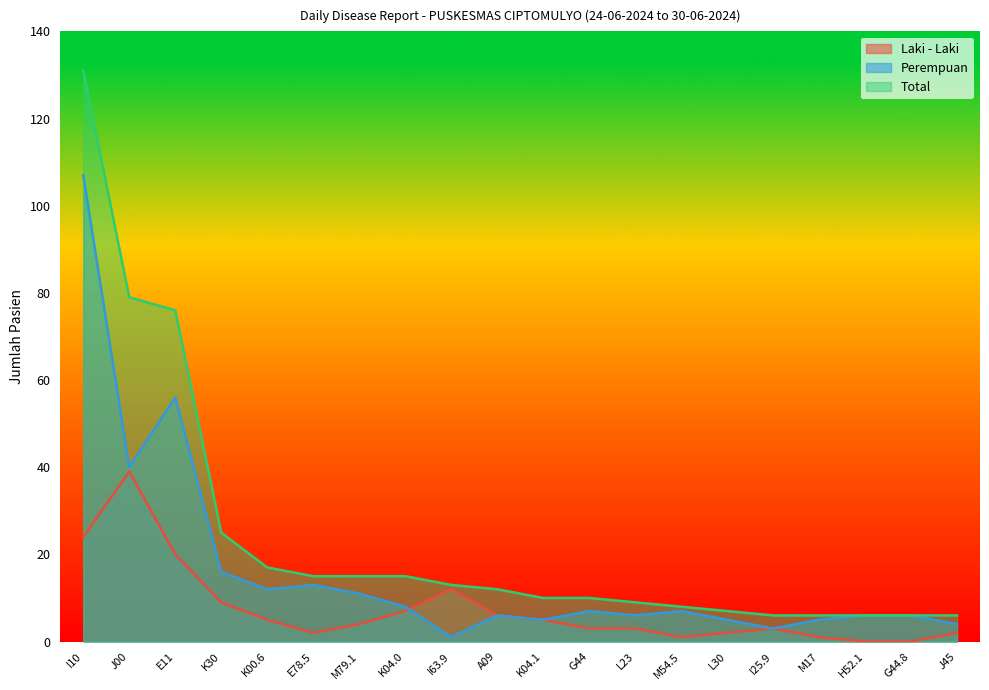

Rank the series by their maximum value, from highest to lowest.

Total, Perempuan, Laki - Laki